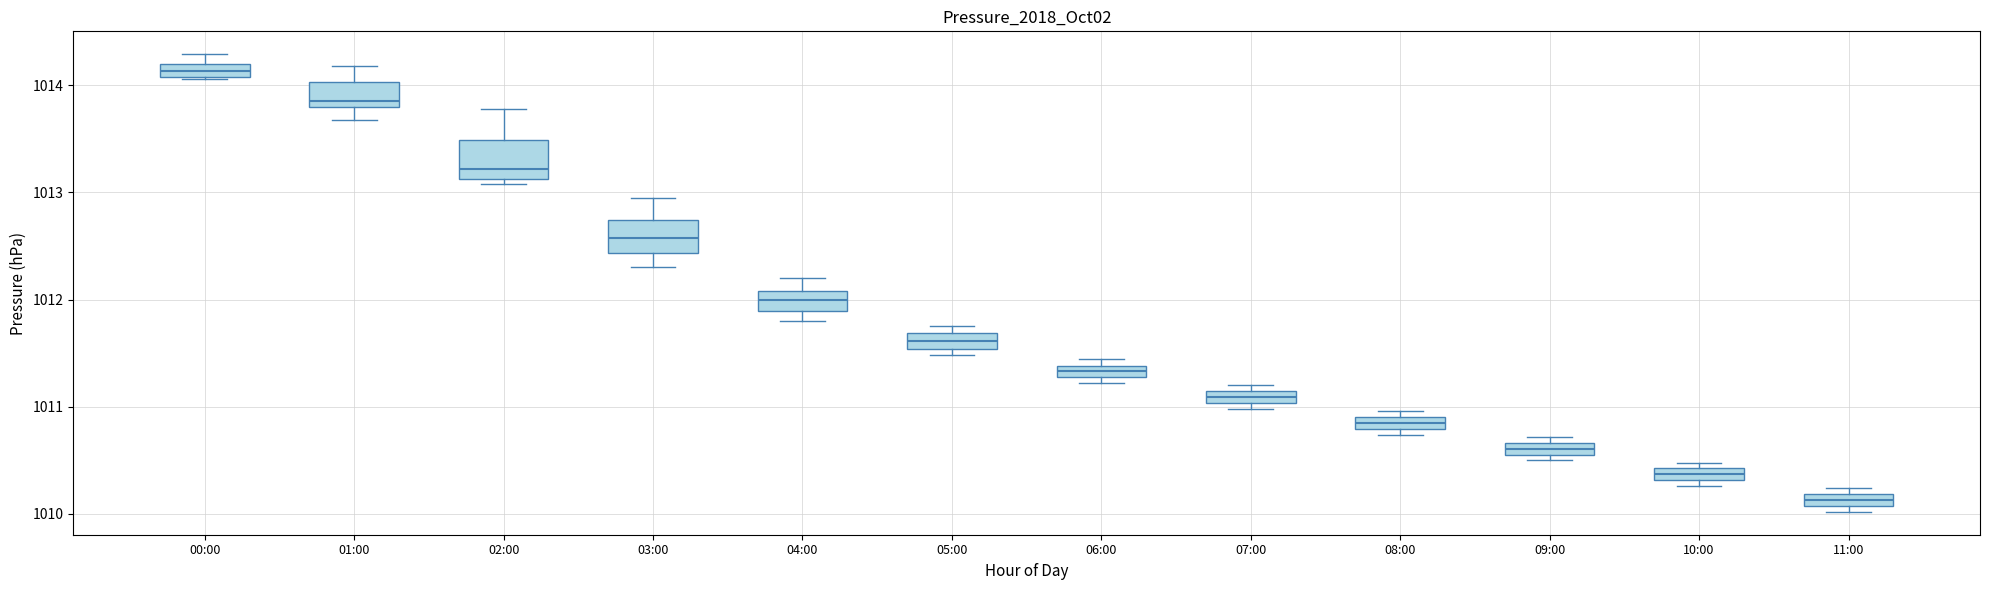

Where is the upper edge of the box for 09:00 on the y-axis? The values are not printed on the chart, so give them approximately, as read against the axis.

1010.7